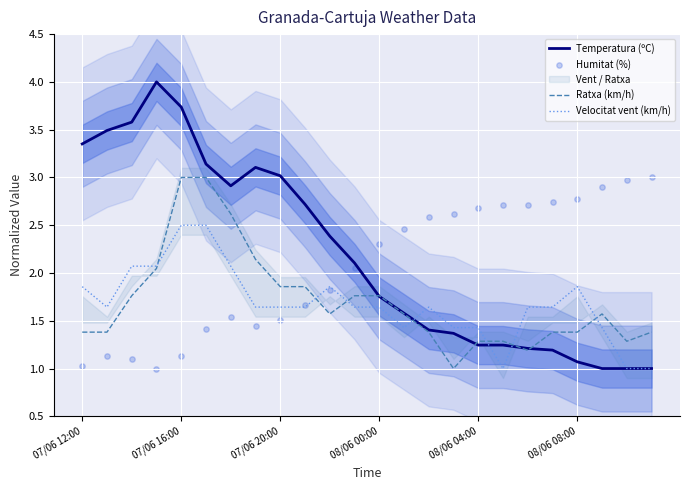

True or false: Velocitat vent (km/h) has a value of 1.4 at 08/06 04:00.

True